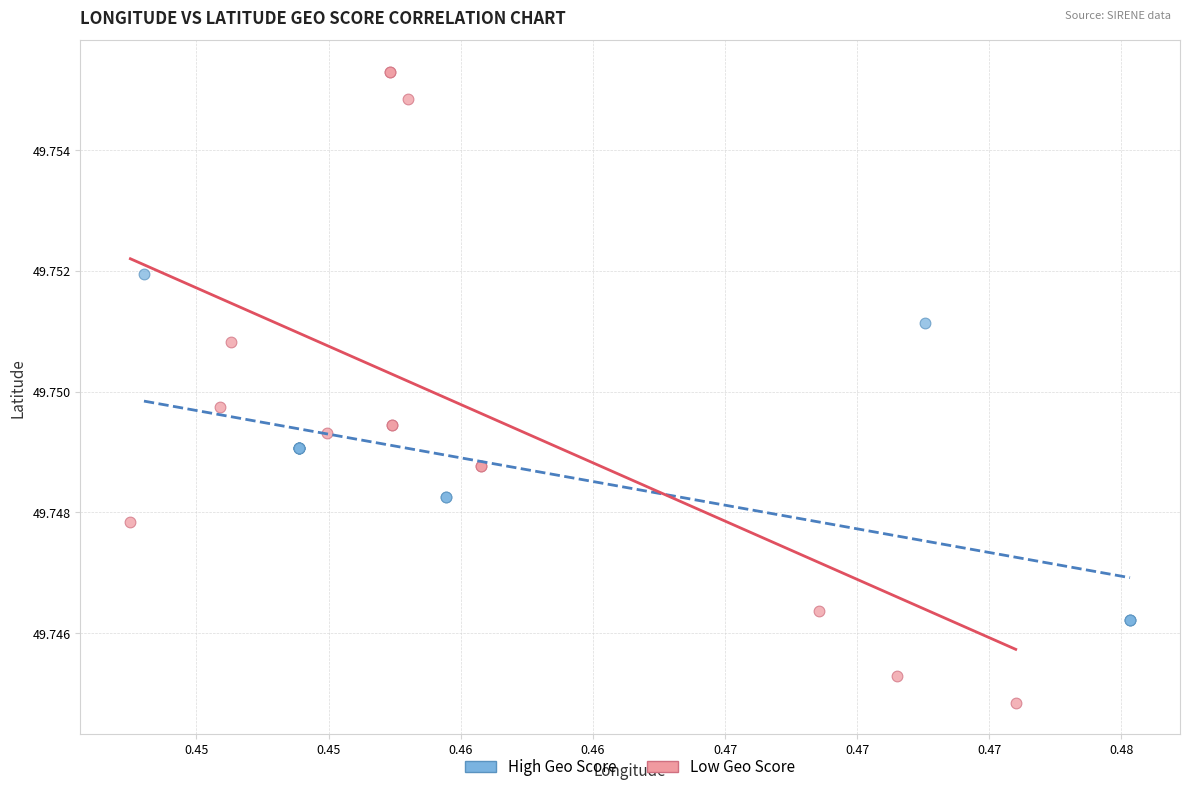

Which series contains the lowest Y value?

Low Geo Score